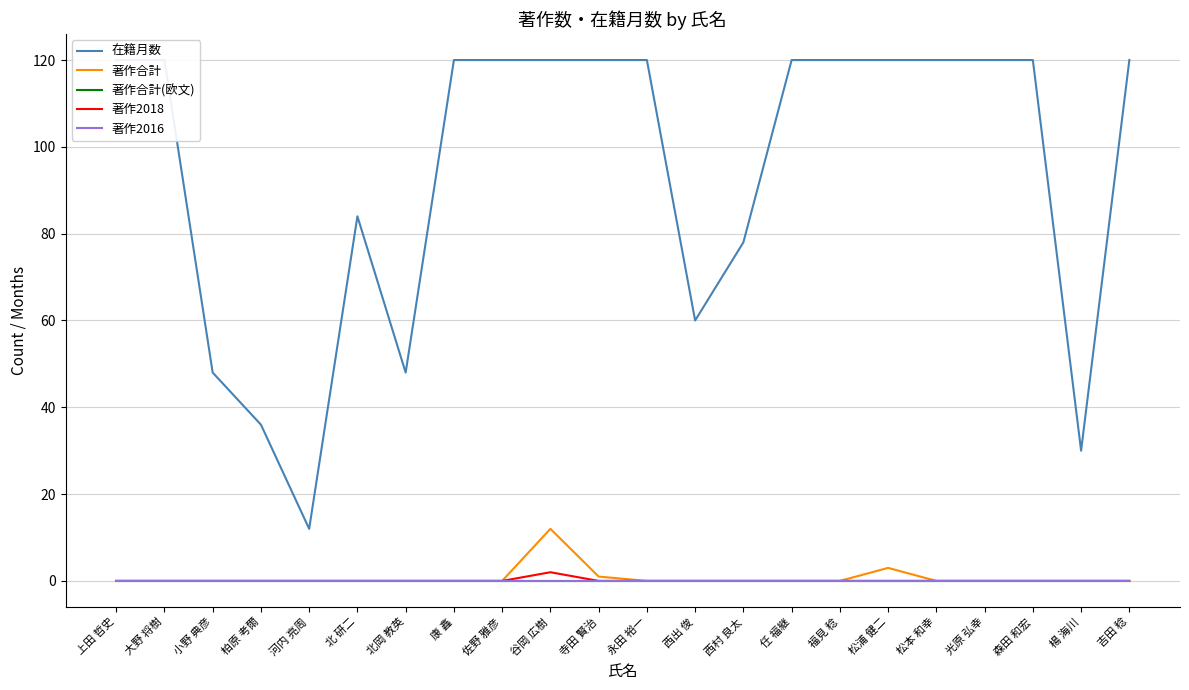

Reading left to right, what are all the values shown in this chart?

在籍月数: 上田 哲史=120	大野 将樹=120	小野 典彦=48	柏原 考爾=36	河内 亮周=12	北 研二=84	北岡 教英=48	康 鑫=120	佐野 雅彦=120	谷岡 広樹=120	寺田 賢治=120	永田 裕一=120	西出 俊=60	西村 良太=78	任 福継=120	福見 稔=120	松浦 健二=120	松本 和幸=120	光原 弘幸=120	森田 和宏=120	楊 海川=30	吉田 稔=120
著作合計: 上田 哲史=0	大野 将樹=0	小野 典彦=0	柏原 考爾=0	河内 亮周=0	北 研二=0	北岡 教英=0	康 鑫=0	佐野 雅彦=0	谷岡 広樹=12	寺田 賢治=1	永田 裕一=0	西出 俊=0	西村 良太=0	任 福継=0	福見 稔=0	松浦 健二=3	松本 和幸=0	光原 弘幸=0	森田 和宏=0	楊 海川=0	吉田 稔=0
著作合計(欧文): 上田 哲史=0	大野 将樹=0	小野 典彦=0	柏原 考爾=0	河内 亮周=0	北 研二=0	北岡 教英=0	康 鑫=0	佐野 雅彦=0	谷岡 広樹=0	寺田 賢治=0	永田 裕一=0	西出 俊=0	西村 良太=0	任 福継=0	福見 稔=0	松浦 健二=0	松本 和幸=0	光原 弘幸=0	森田 和宏=0	楊 海川=0	吉田 稔=0
著作2018: 上田 哲史=0	大野 将樹=0	小野 典彦=0	柏原 考爾=0	河内 亮周=0	北 研二=0	北岡 教英=0	康 鑫=0	佐野 雅彦=0	谷岡 広樹=2	寺田 賢治=0	永田 裕一=0	西出 俊=0	西村 良太=0	任 福継=0	福見 稔=0	松浦 健二=0	松本 和幸=0	光原 弘幸=0	森田 和宏=0	楊 海川=0	吉田 稔=0
著作2016: 上田 哲史=0	大野 将樹=0	小野 典彦=0	柏原 考爾=0	河内 亮周=0	北 研二=0	北岡 教英=0	康 鑫=0	佐野 雅彦=0	谷岡 広樹=0	寺田 賢治=0	永田 裕一=0	西出 俊=0	西村 良太=0	任 福継=0	福見 稔=0	松浦 健二=0	松本 和幸=0	光原 弘幸=0	森田 和宏=0	楊 海川=0	吉田 稔=0